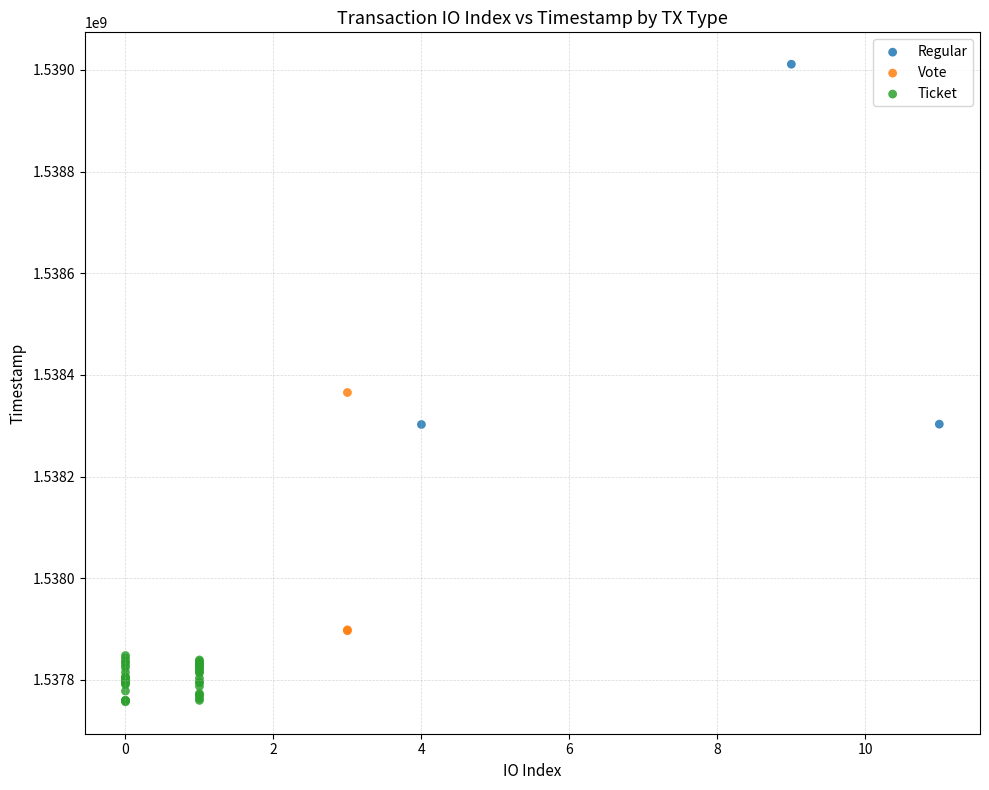

Which series reaches the maximum Y coordinate?

Regular